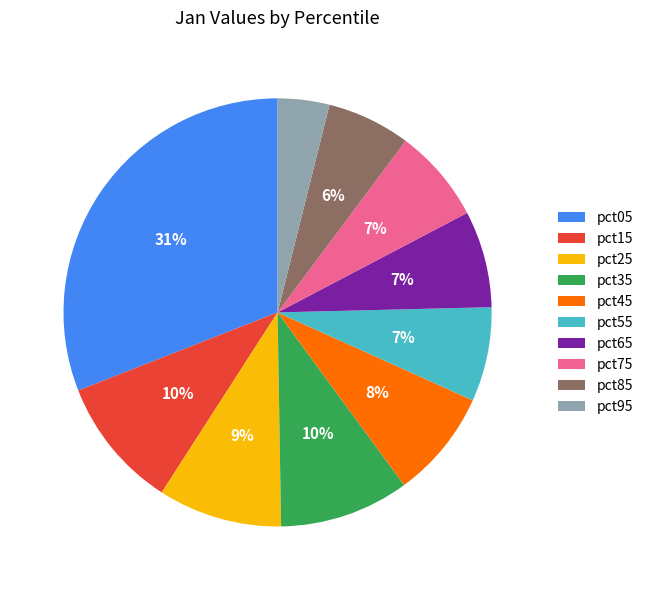

Which category has the biggest portion of the pie?

pct05